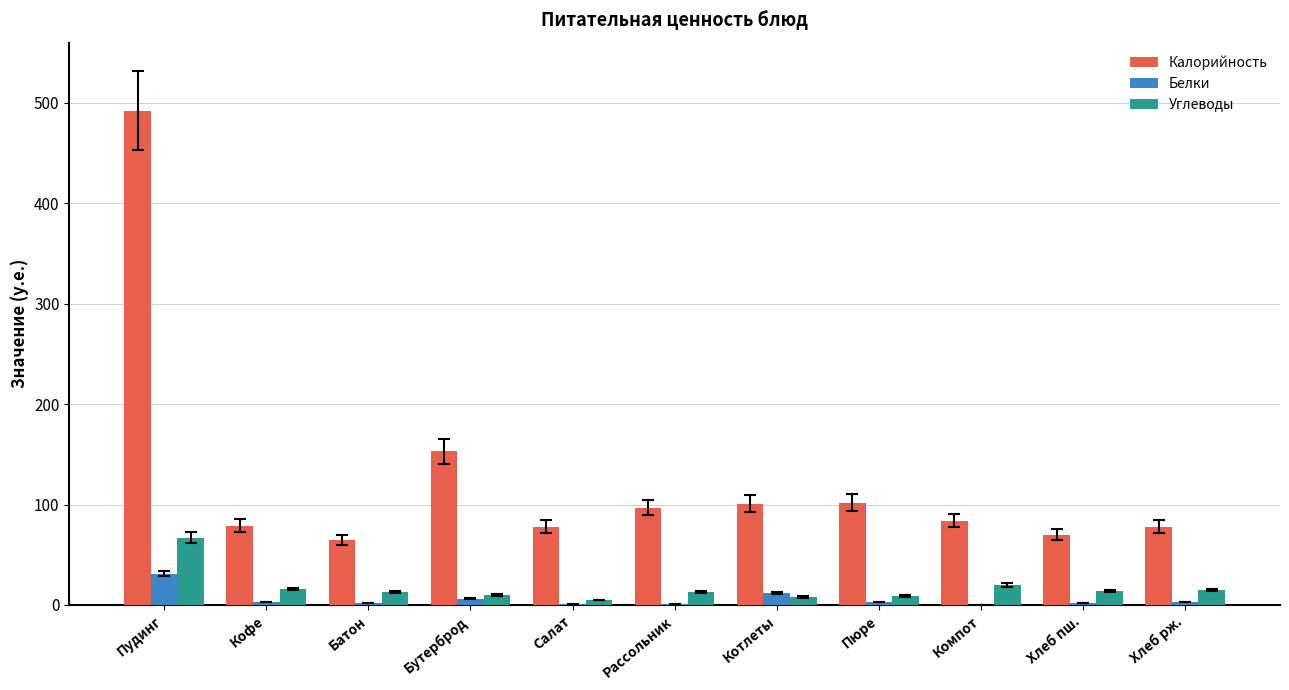

Is the value of Калорийность at Хлеб рж. greater than the value of Углеводы at Пюре?

Yes